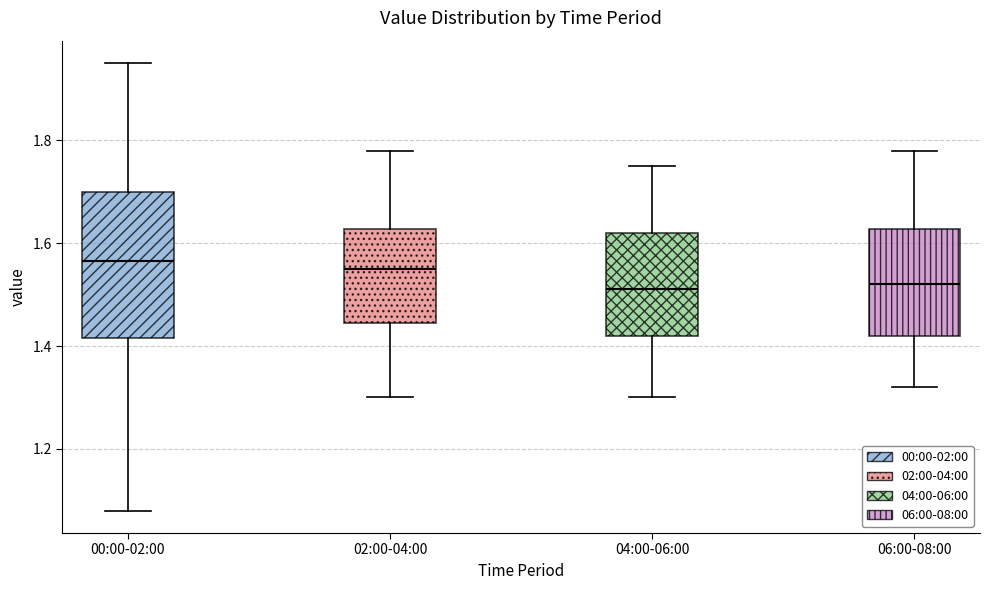

Reading left to right, read every box against the y-axis: the position of its median line, the range the box covers, and the ends of its whiskers. The values are not printed on the chart, so give them approximately, as read against the axis.

00:00-02:00: median 1.56, box 1.42 to 1.70, whiskers 1.08 to 1.96
02:00-04:00: median 1.56, box 1.44 to 1.62, whiskers 1.30 to 1.78
04:00-06:00: median 1.52, box 1.42 to 1.62, whiskers 1.30 to 1.76
06:00-08:00: median 1.52, box 1.42 to 1.62, whiskers 1.32 to 1.78